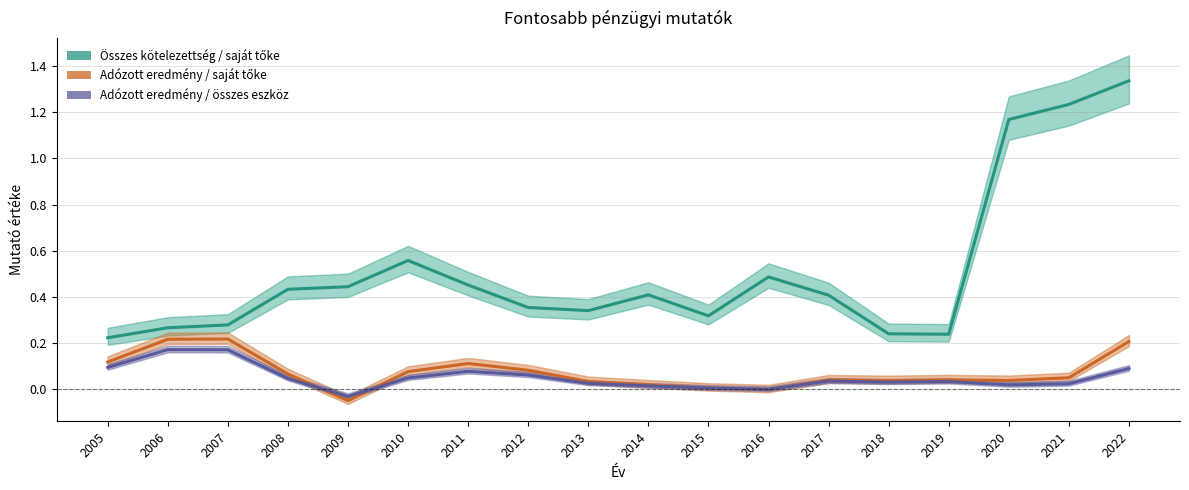

How many Összes kötelezettség / saját tőke values are between 0 and 1?

15